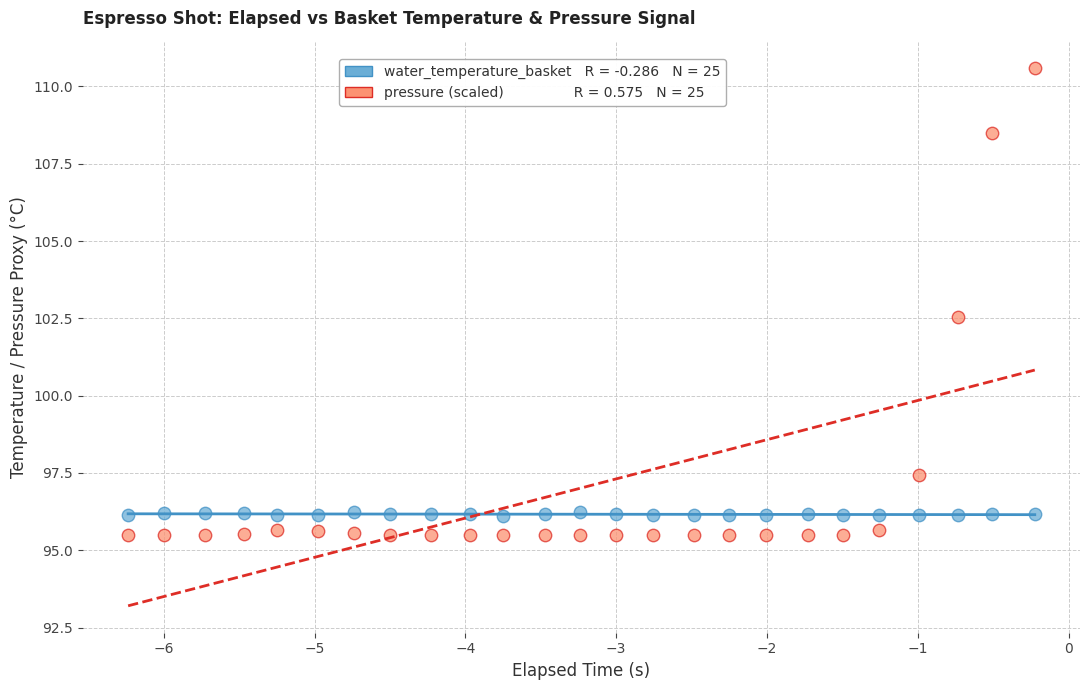

Across all data points, what is the range of X values (max minus min)?

6.0